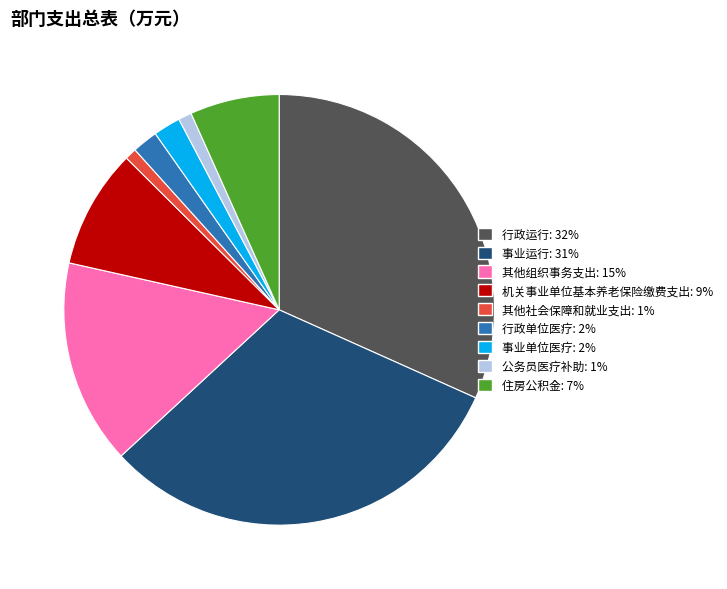

Between 机关事业单位基本养老保险缴费支出 and 公务员医疗补助, which is larger?

机关事业单位基本养老保险缴费支出